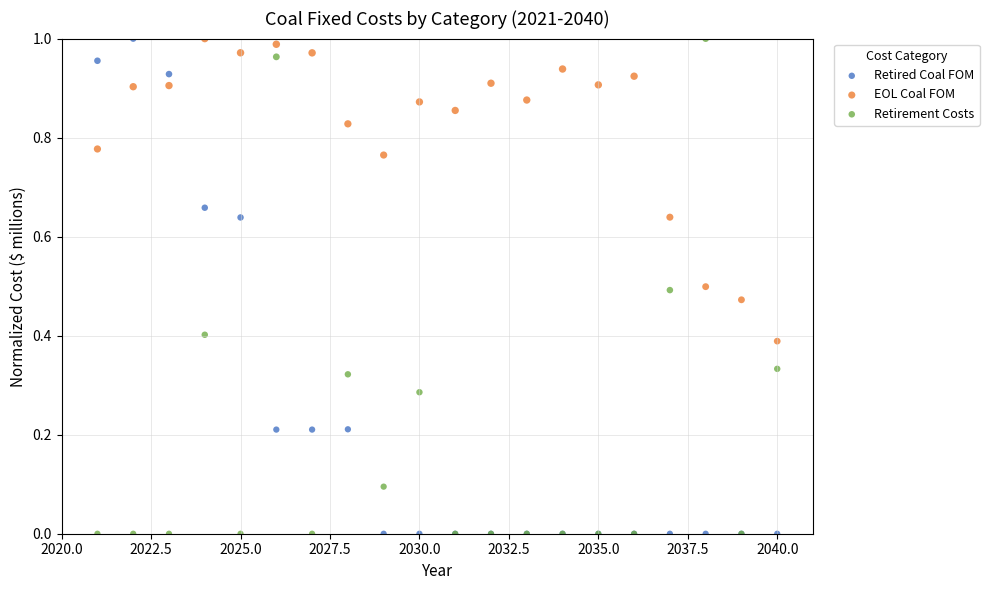

What is the X range (max minus min) for the scatter plot?

19.0